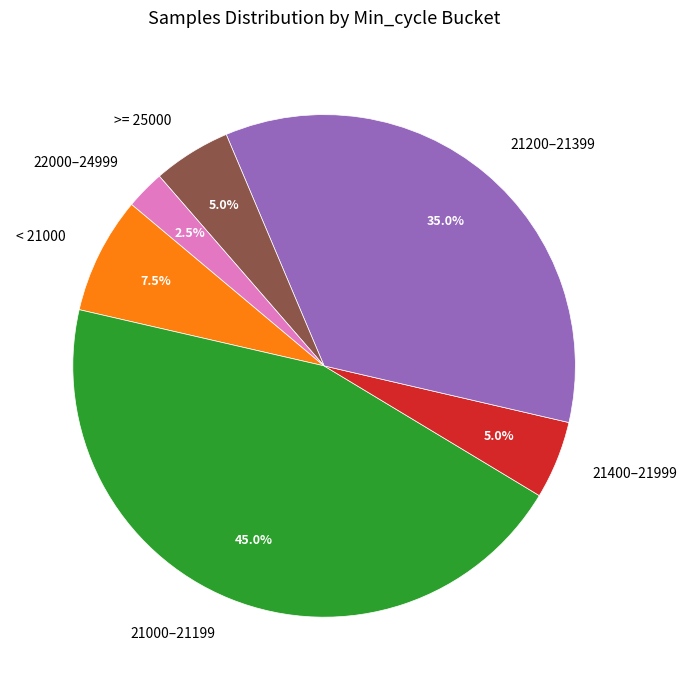

Combined, do 21200–21399 and 22000–24999 account for over 50%?

No